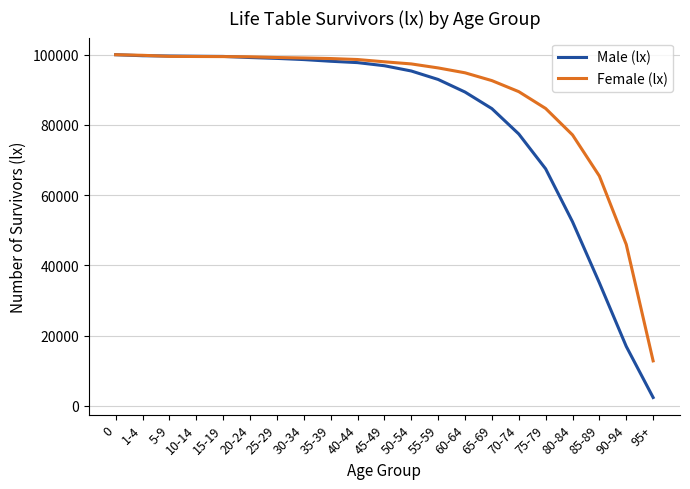

Is this an area chart (filled region under the line)?

No